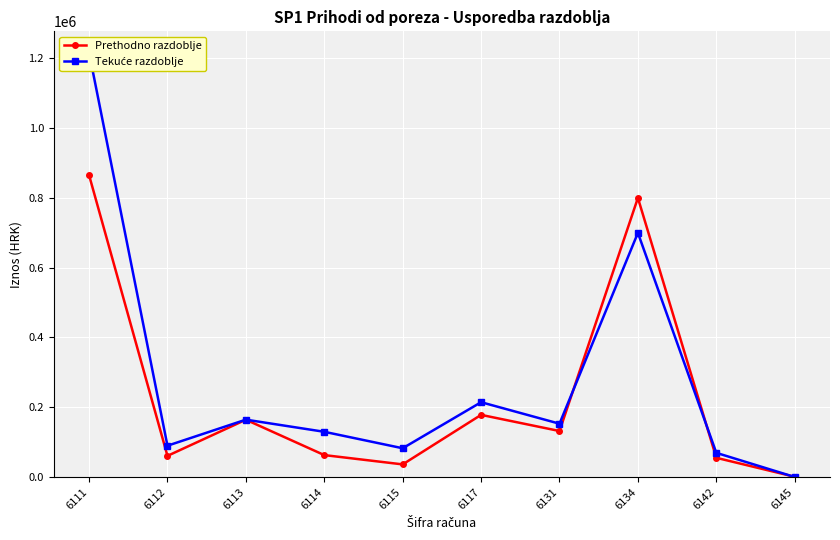

How many interior local peaks does the Prethodno razdoblje series have?

3